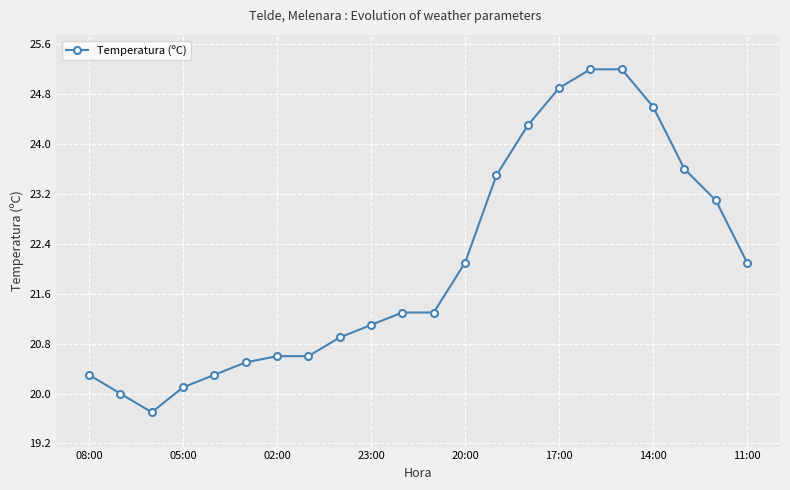

Reading left to right, list all the values displayed in this chart.

20.3	20.0	19.7	20.1	20.3	20.5	20.6	20.6	20.9	21.1	21.3	21.3	22.1	23.5	24.3	24.9	25.2	25.2	24.6	23.6	23.1	22.1